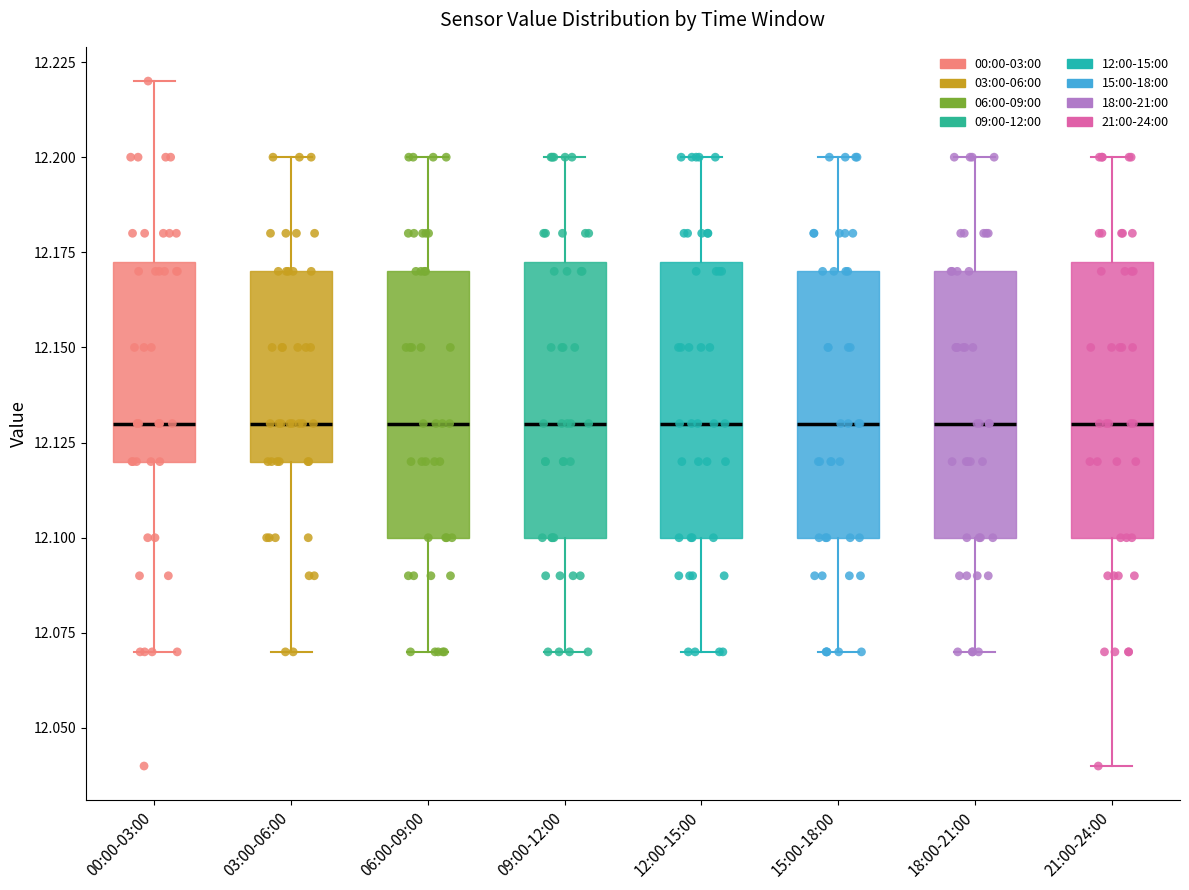

Reading left to right, transcribe this box plot: for each box, give where its median line is, the range the box spans, and where its two whiskers end, as read against the y-axis. The values are not printed on the chart, so give them approximately, as read against the axis.

00:00-03:00: median 12.130, box 12.120 to 12.175, whiskers 12.070 to 12.220
03:00-06:00: median 12.130, box 12.120 to 12.170, whiskers 12.070 to 12.200
06:00-09:00: median 12.130, box 12.100 to 12.170, whiskers 12.070 to 12.200
09:00-12:00: median 12.130, box 12.100 to 12.175, whiskers 12.070 to 12.200
12:00-15:00: median 12.130, box 12.100 to 12.175, whiskers 12.070 to 12.200
15:00-18:00: median 12.130, box 12.100 to 12.170, whiskers 12.070 to 12.200
18:00-21:00: median 12.130, box 12.100 to 12.170, whiskers 12.070 to 12.200
21:00-24:00: median 12.130, box 12.100 to 12.175, whiskers 12.040 to 12.200